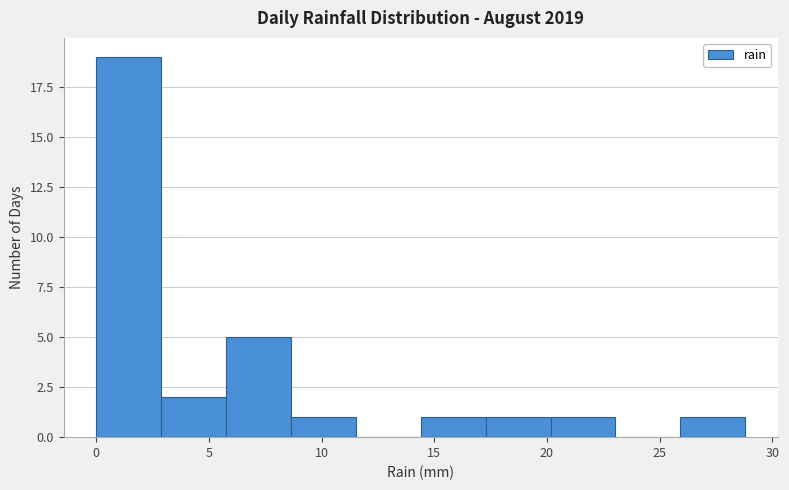

How tall is the bar that spans 20.0 to 23.0 on the x-axis? Neither the bar edges nor the heights are printed on the chart, so give them approximately, as read against the axes.

1